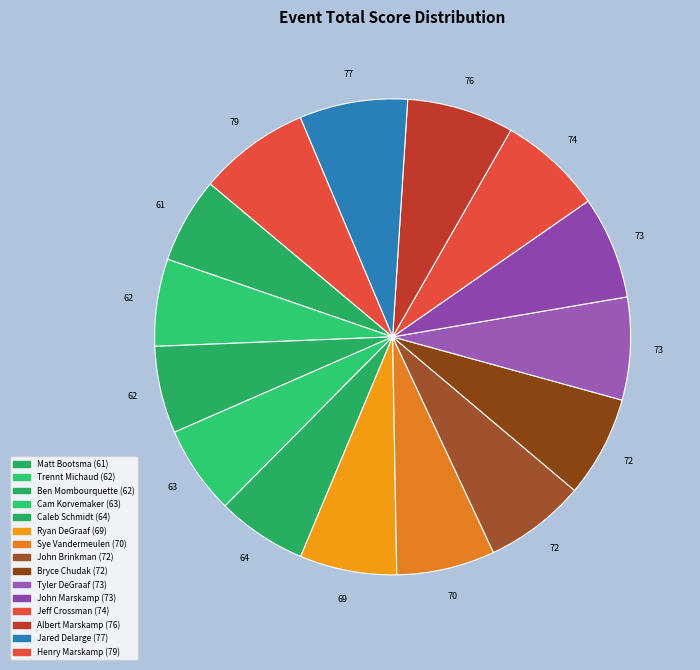

What is the ratio of the value at Jared Delarge to the value at Cam Korvemaker?

1.2